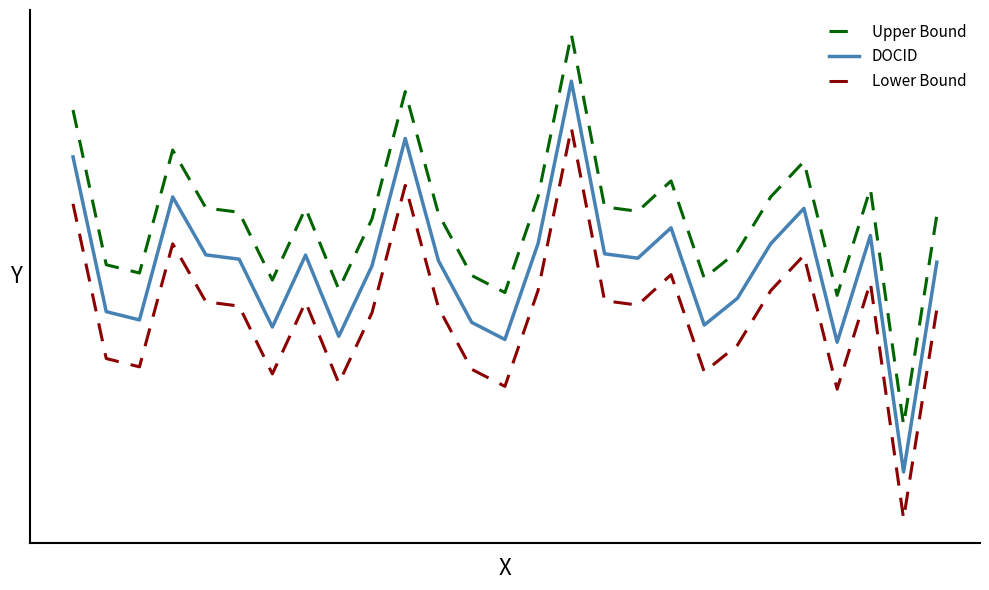

What is the lowest value of the Upper Bound series?

1.2